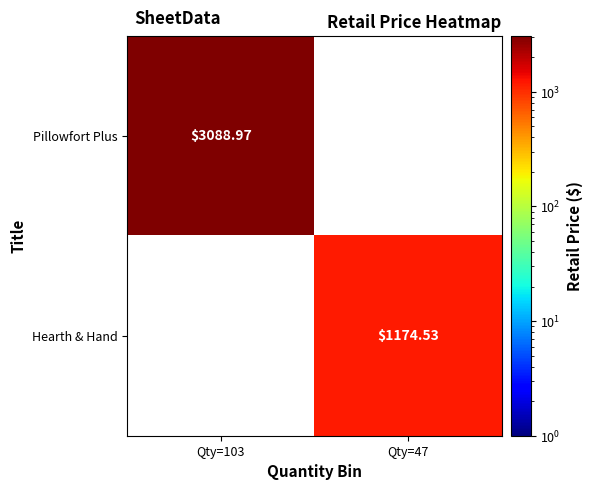

Is the value of Hearth & Hand at Qty=47 greater than the value of Pillowfort Plus at Qty=103?

No